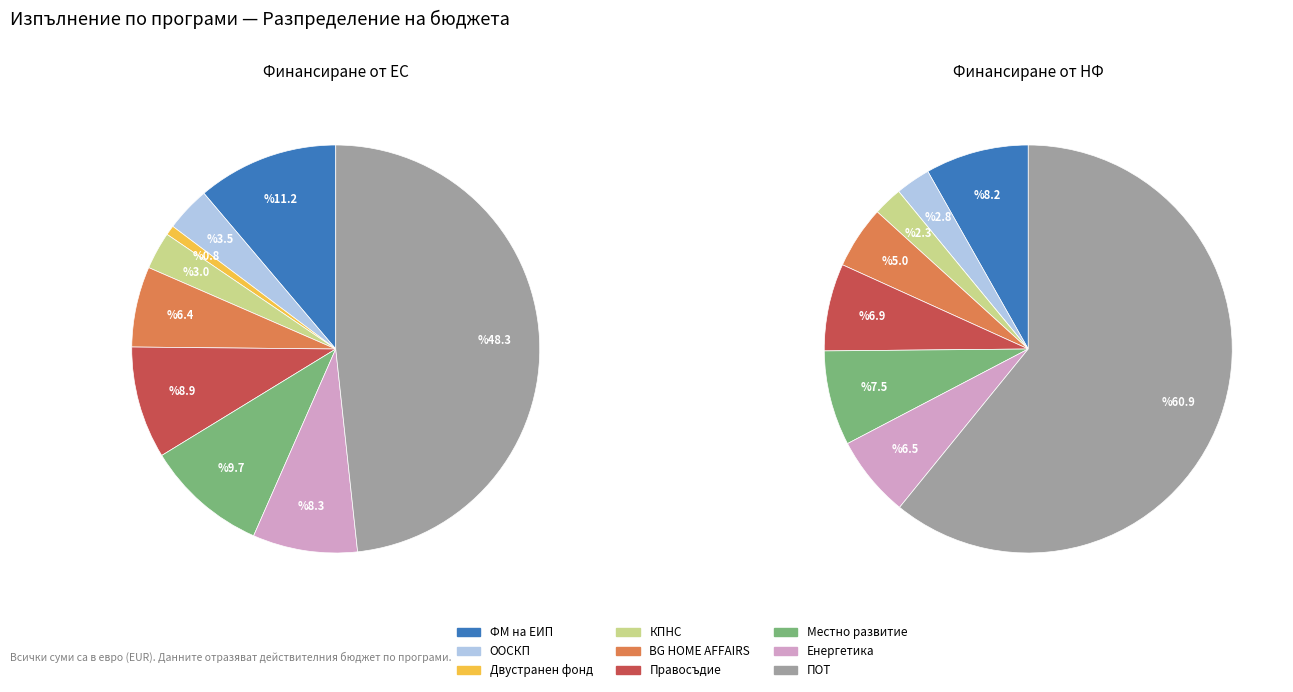

How many slices are in this pie chart?

9